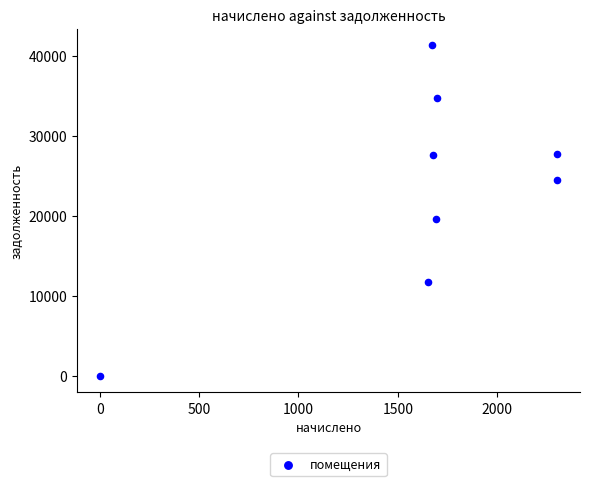

What Y value in the scatter plot is closest to 20695?

19614.0